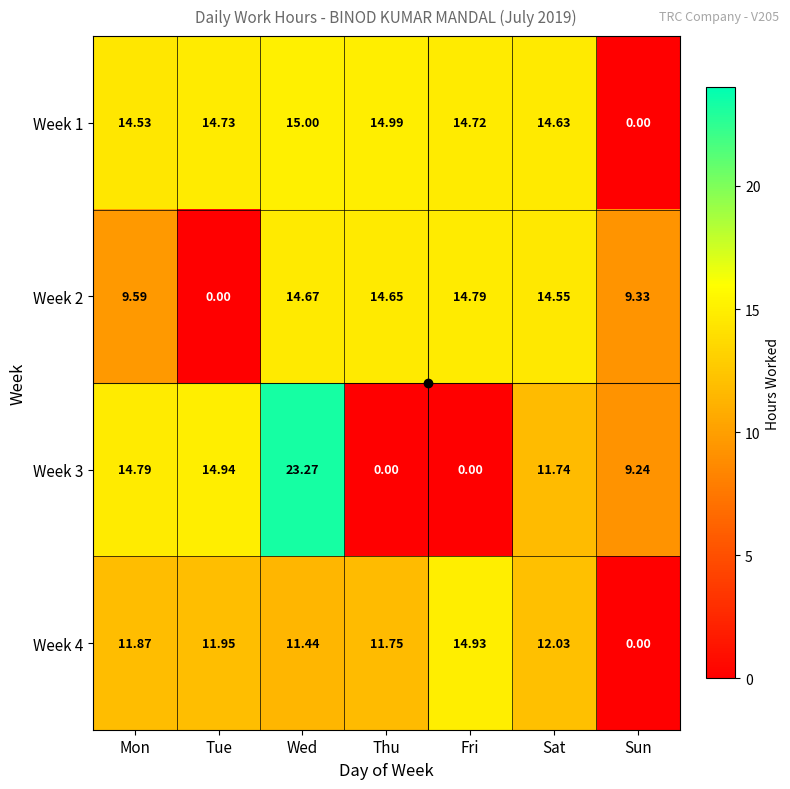

Is the value of Week 1 at Wed greater than the value of Week 3 at Mon?

Yes